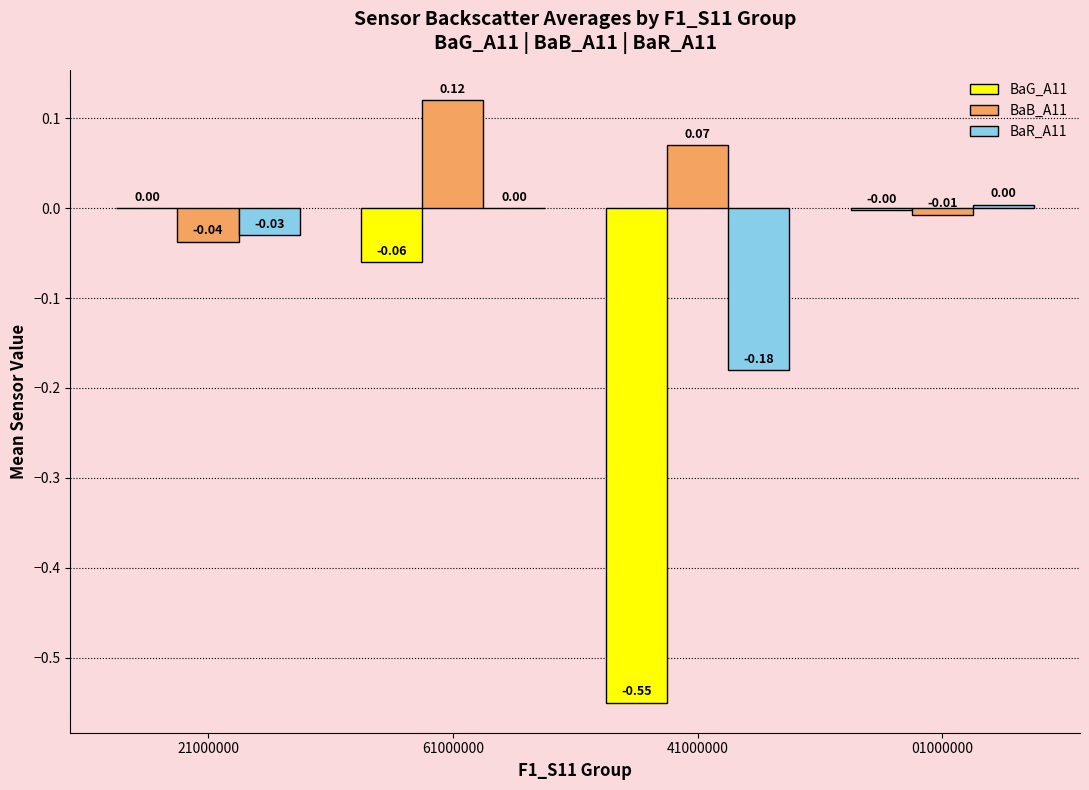

Which series has the largest total across all categories?

BaB_A11